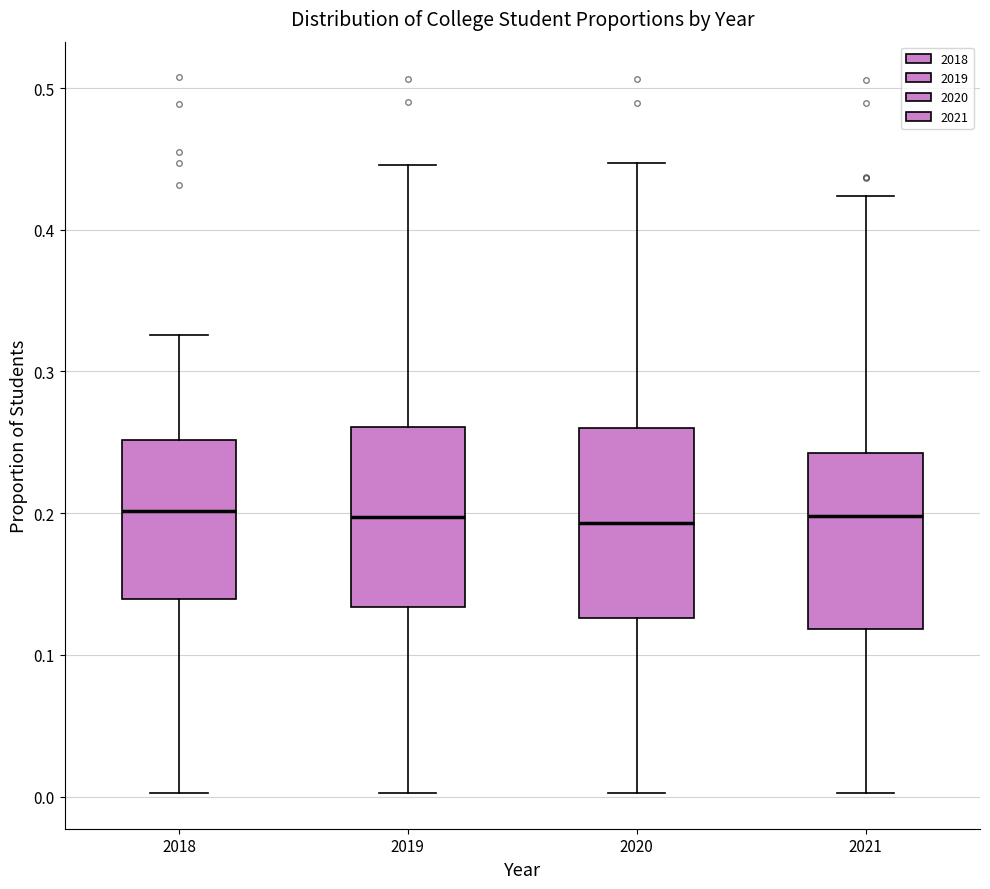

Where is the upper edge of the box at x = 2019 on the y-axis? The values are not printed on the chart, so give them approximately, as read against the axis.

0.26